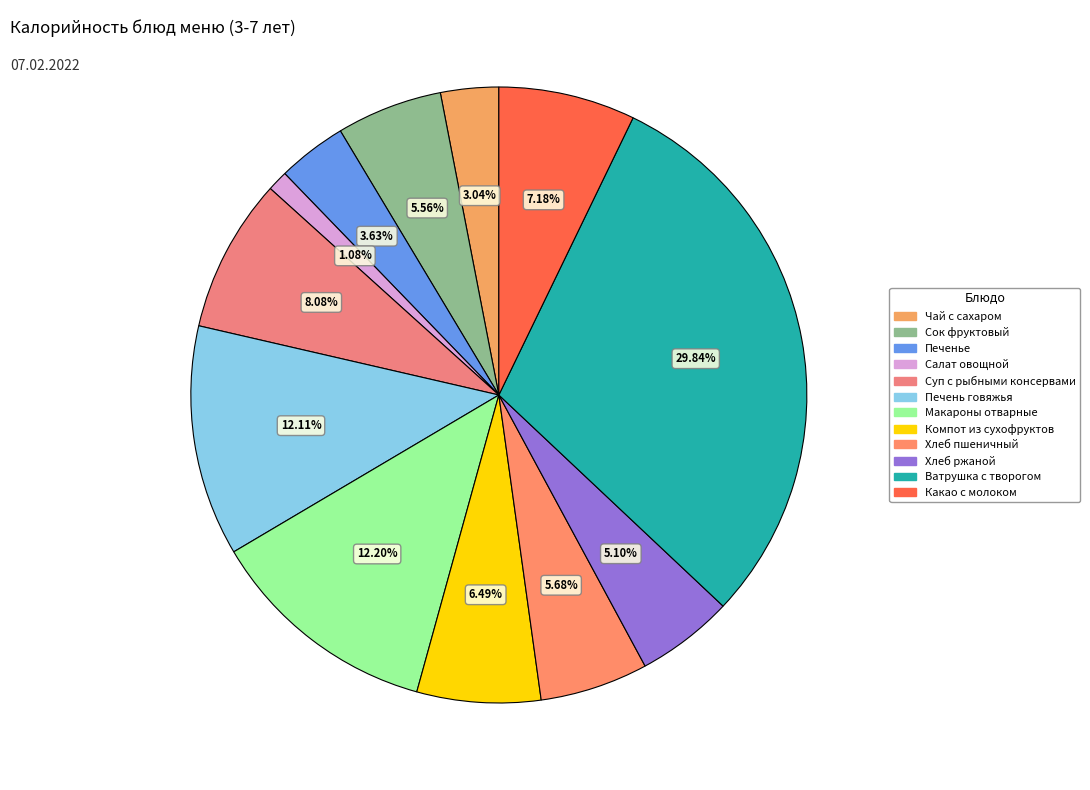

How many segments does this pie chart have?

12